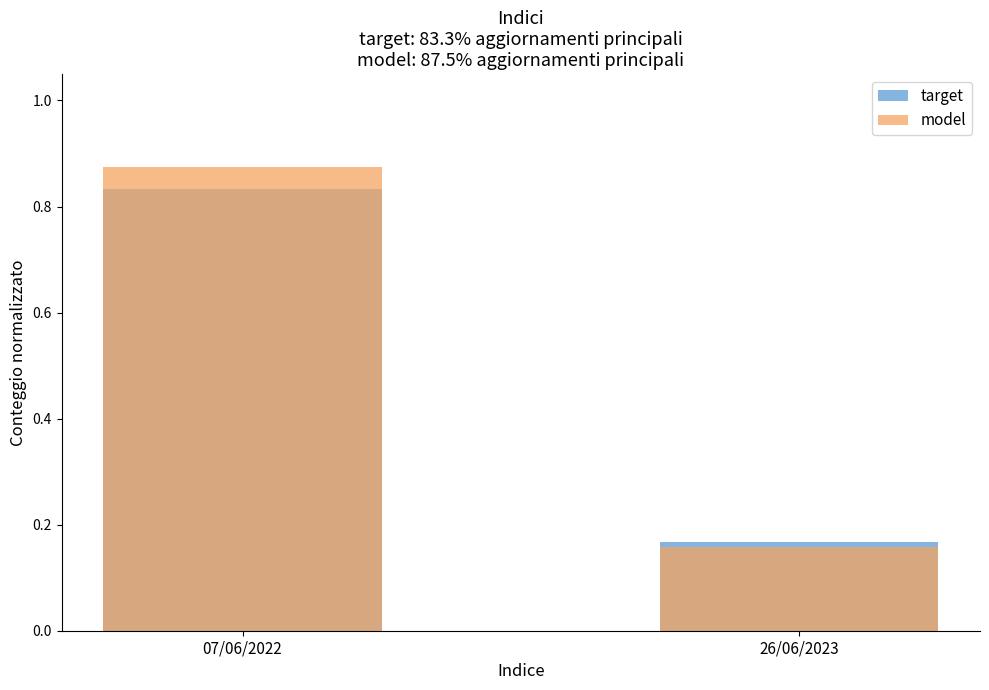

What is the total value across all series at 26/06/2023?

0.3